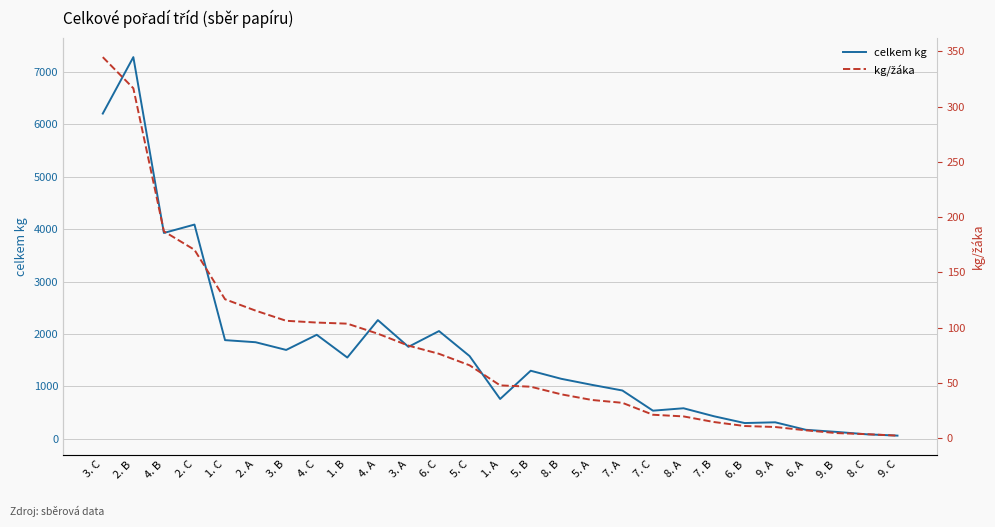

In celkem kg, how many points are lower than both neighbors (excluding endpoints)?

7